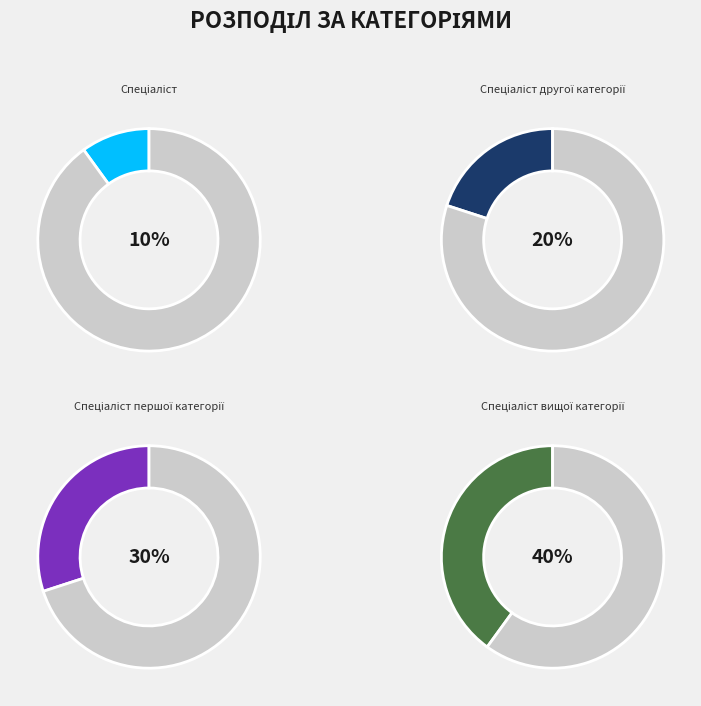

Which has a higher value, Спеціаліст першої категорії or Спеціаліст?

Спеціаліст першої категорії